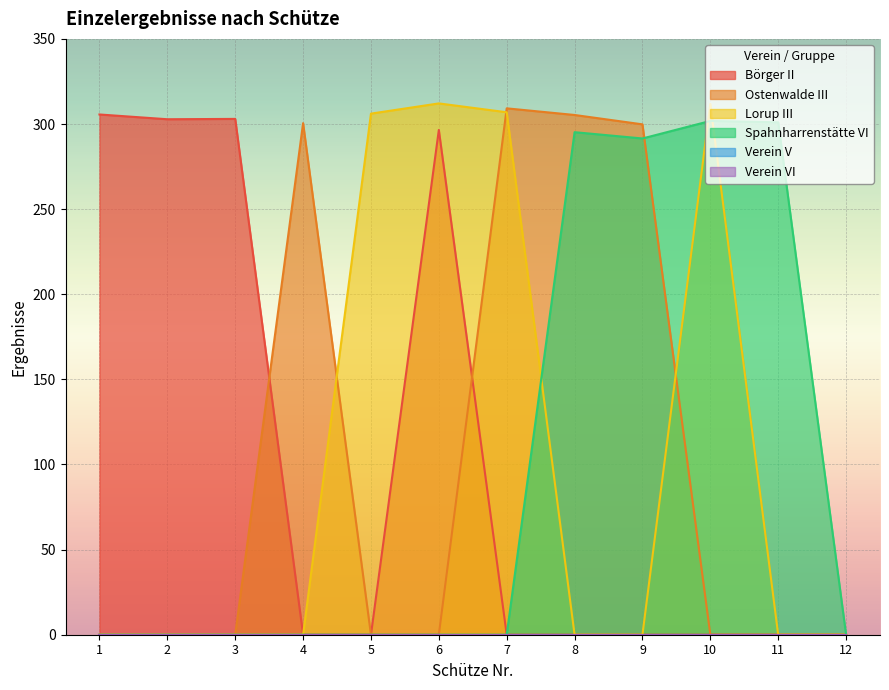

At which category does Ostenwalde III reach its first local peak?

4